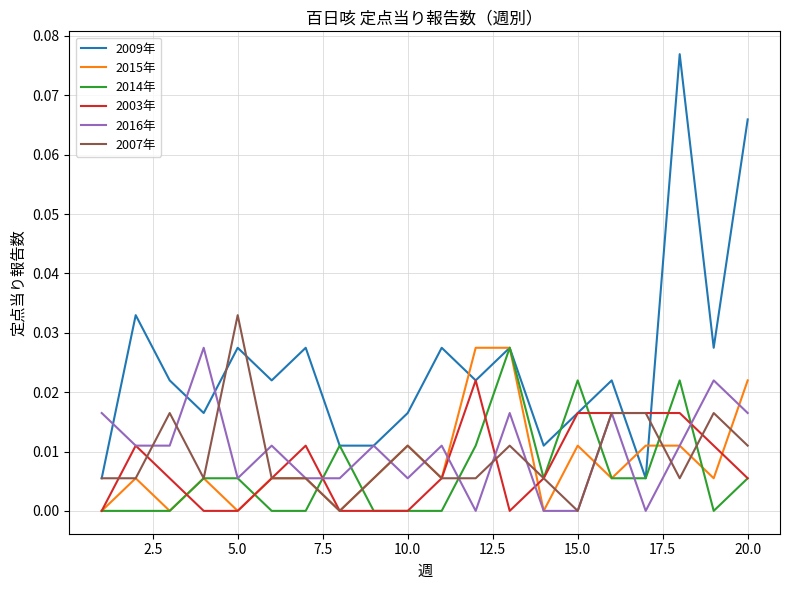

Which series has the largest total across all categories?

2009年